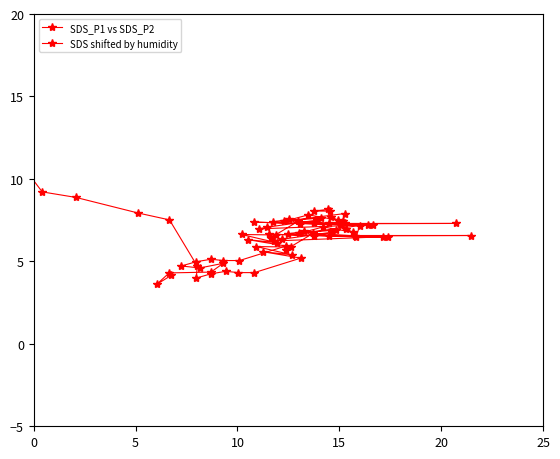

What is the sum of all SDS_P1 vs SDS_P2 values?

261.1